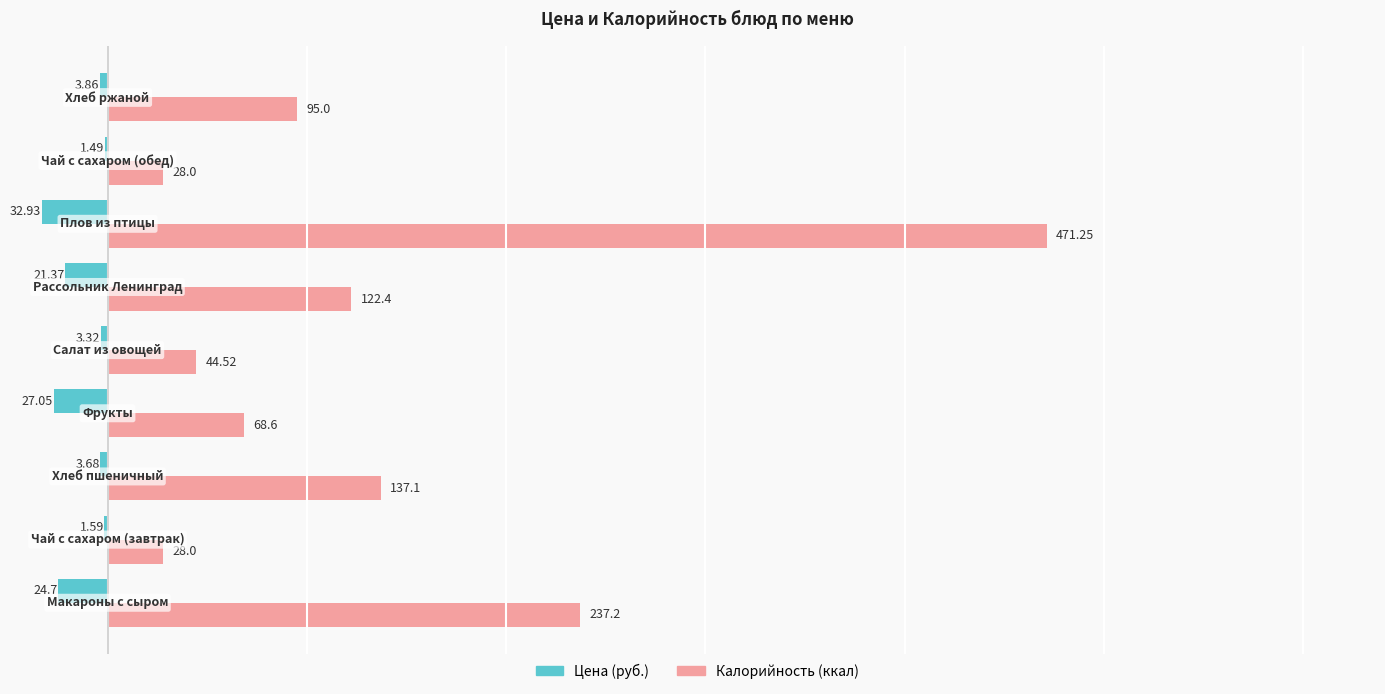

Which series has the largest total across all categories?

Калорийность (ккал)